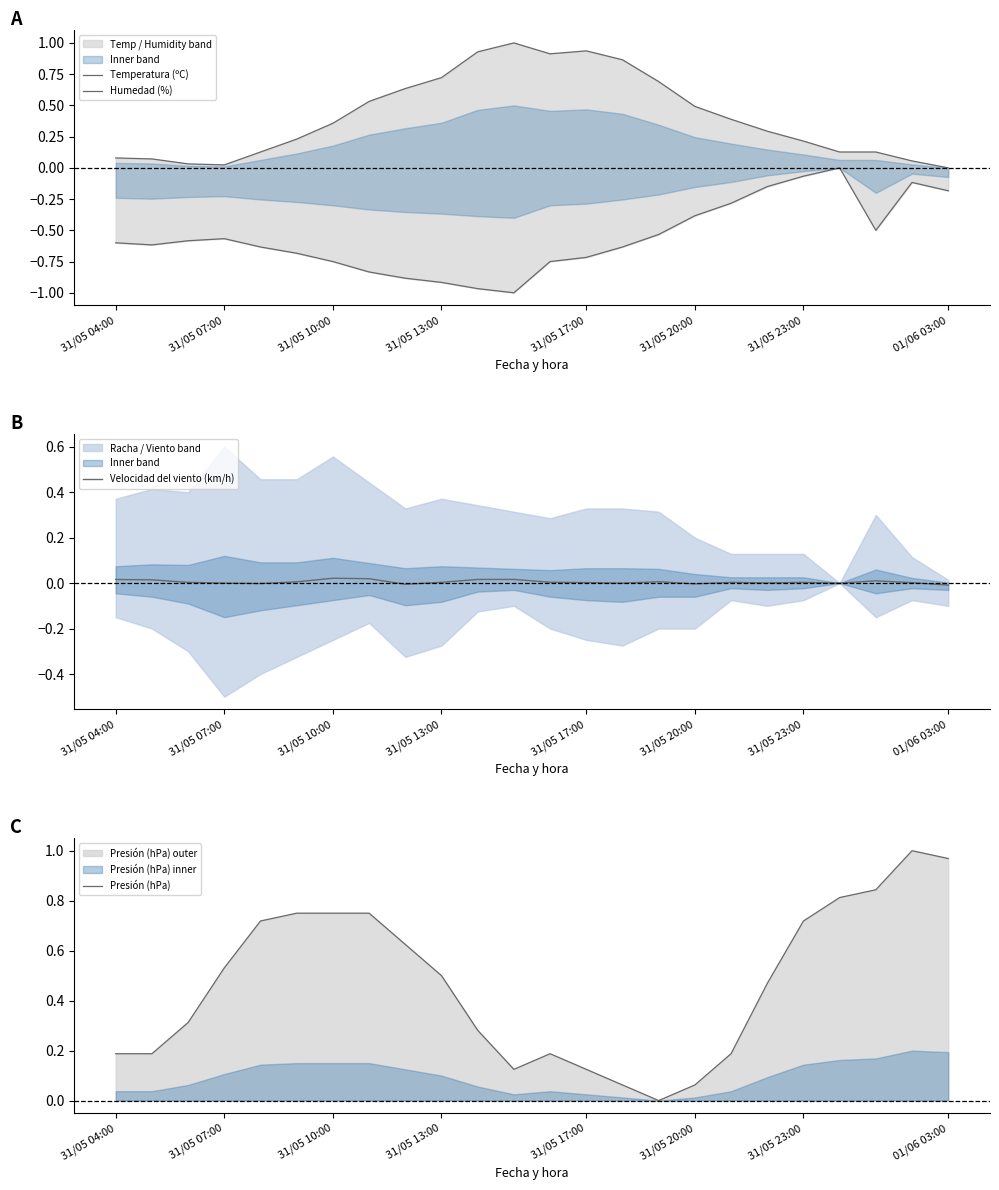

How many series are shown in this chart?

4